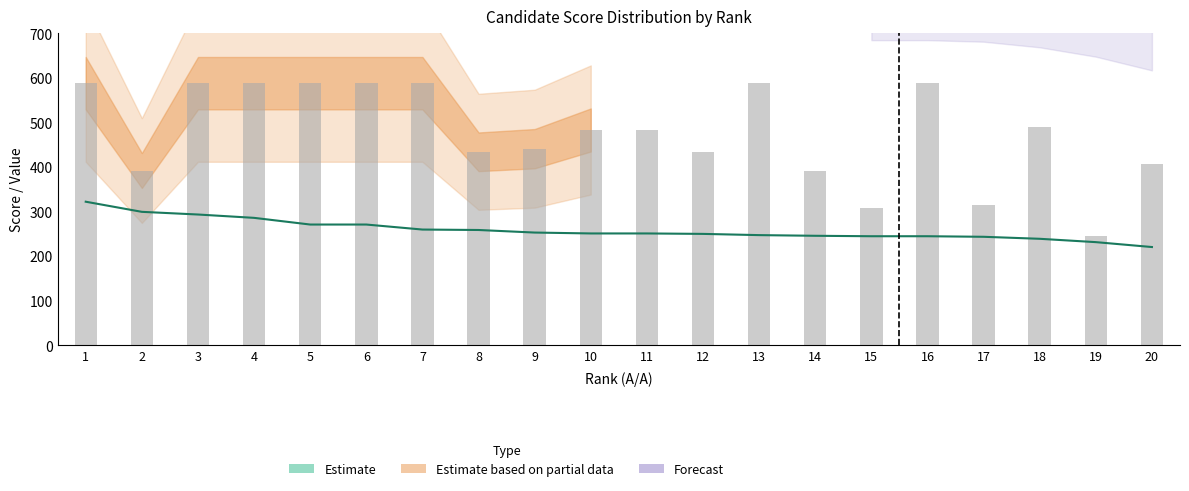

Reading left to right, extract all data points from this chart.

ΒΑΘΜΟΛΟΓΙΑ (scaled): 322.0	299.2	293.2	285.8	270.8	270.8	259.5	258.5	252.8	250.8	250.8	249.8	247.0	245.5	244.5	244.5	243.2	238.8	231.2	220.2
col_16 (score component): 588.0	392.0	588.0	588.0	588.0	588.0	588.0	434.0	441.0	483.0	483.0	434.0	588.0	392.0	308.0	588.0	315.0	490.0	245.0	406.0